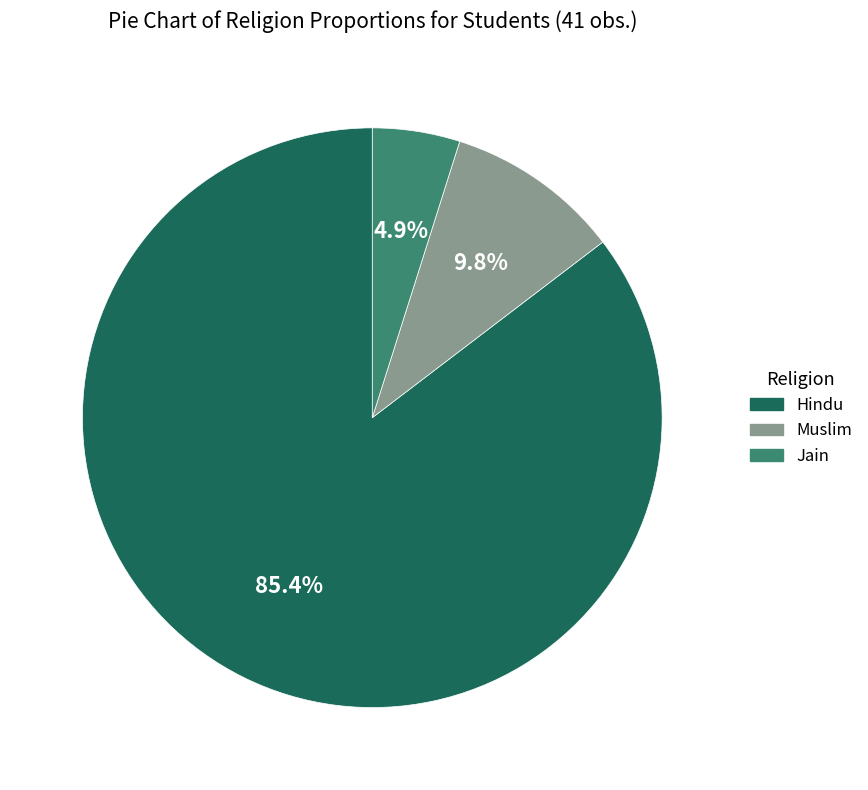

To the nearest percent, what is the difference between the Hindu and Muslim slice percentages?

76%